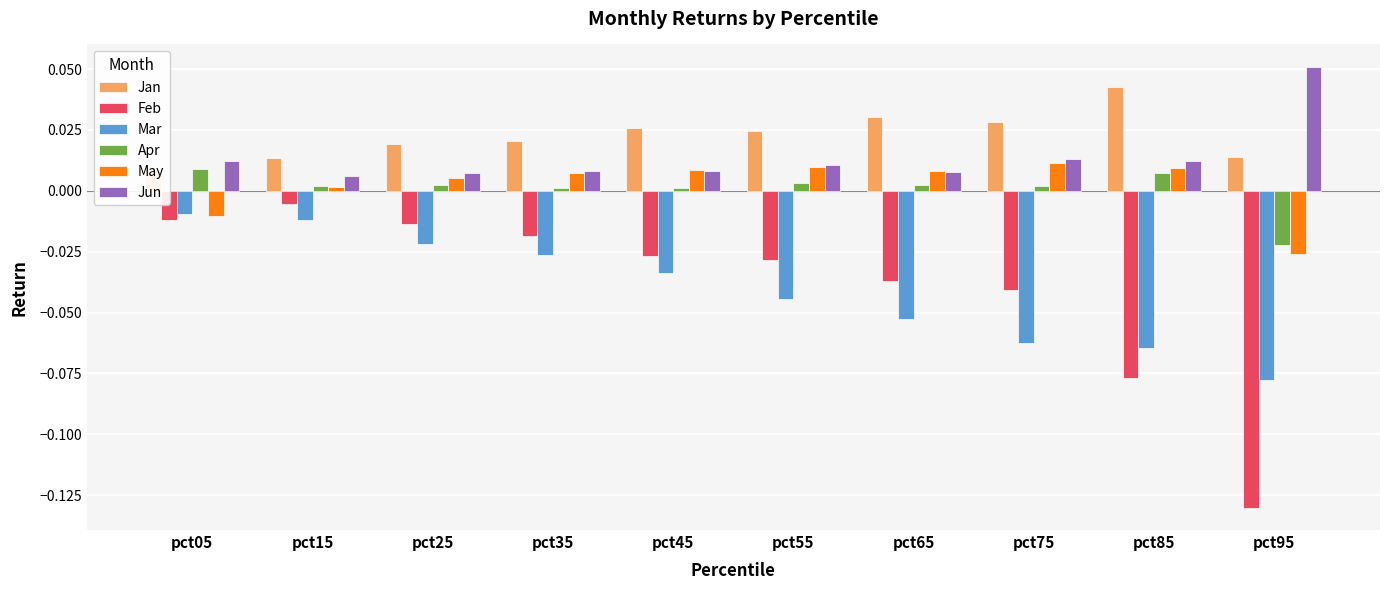

What is the smallest value displayed?

-0.1